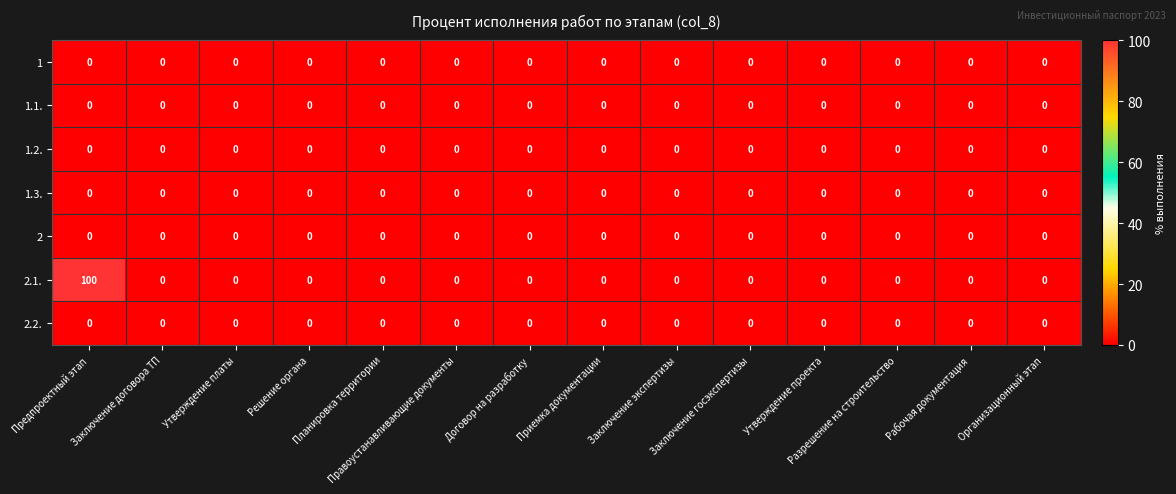

Which series has the widest spread of values?

2.1.